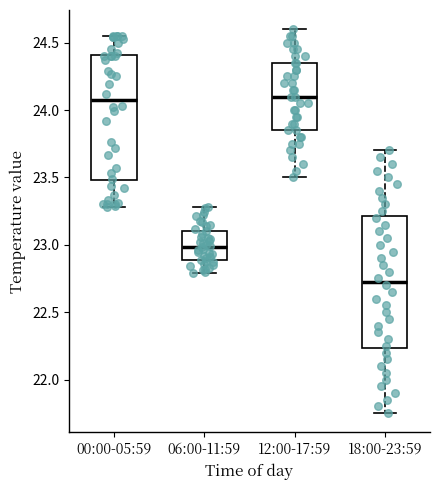

Where does the median line of the box for 06:00-11:59 sit on the y-axis? The values are not printed on the chart, so give them approximately, as read against the axis.

23.00